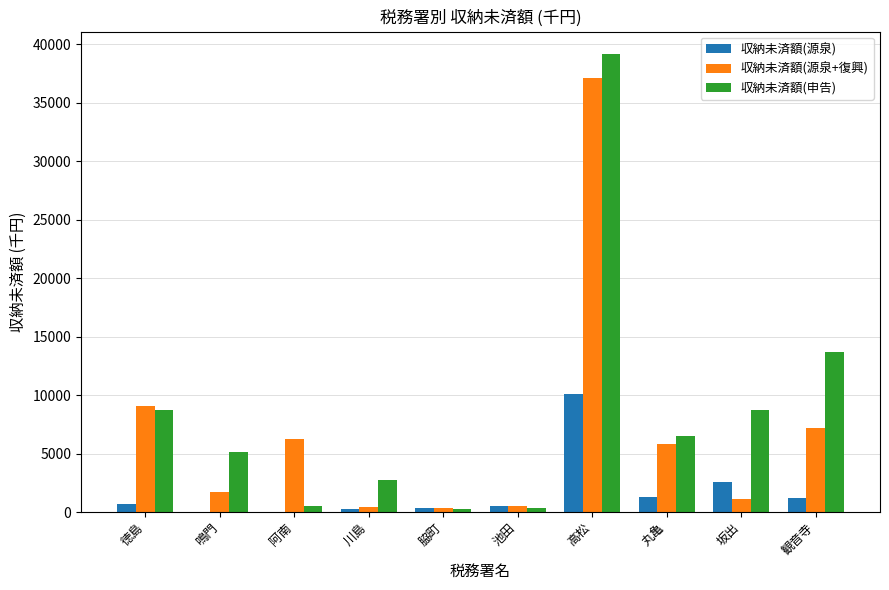

What is the sum of all 収納未済額(源泉+復興) values?

69617